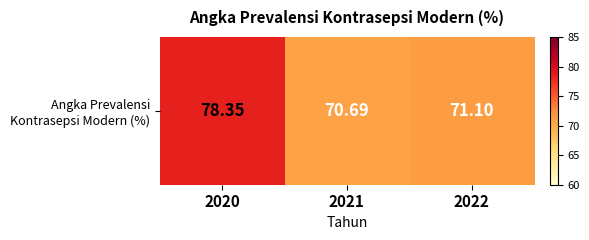

Which has a higher value, 2020 or 2021?

2020